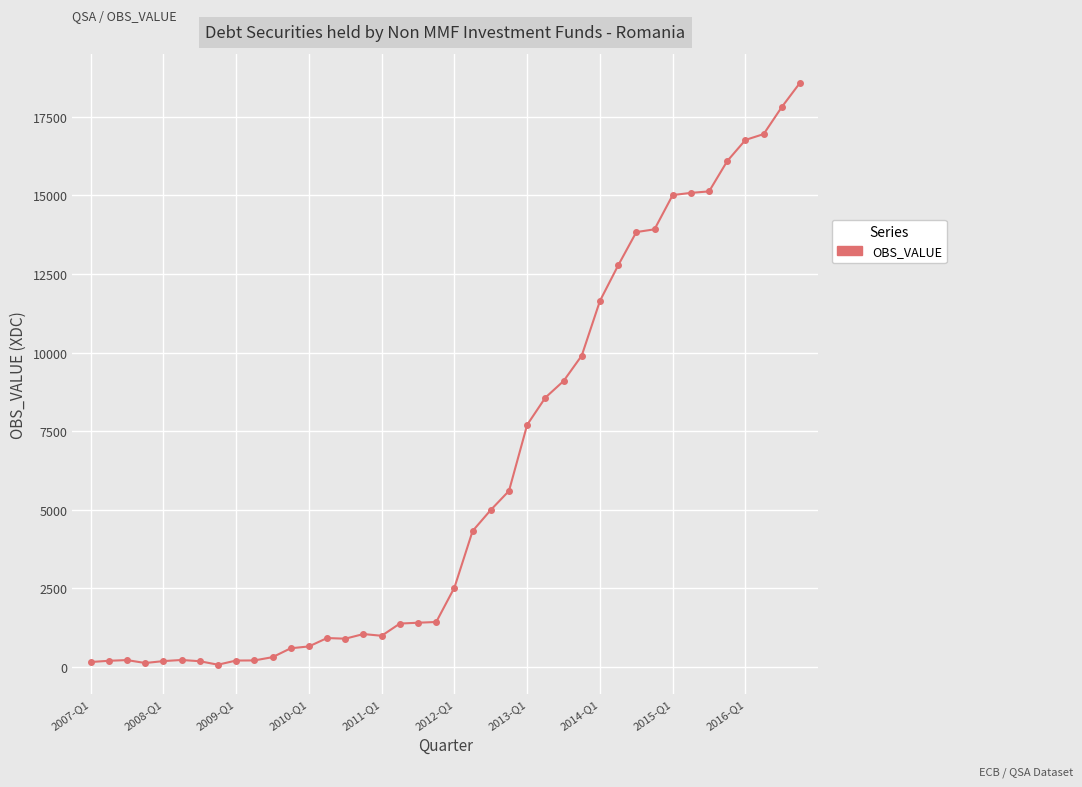

What is the sum of all values?

247609.2